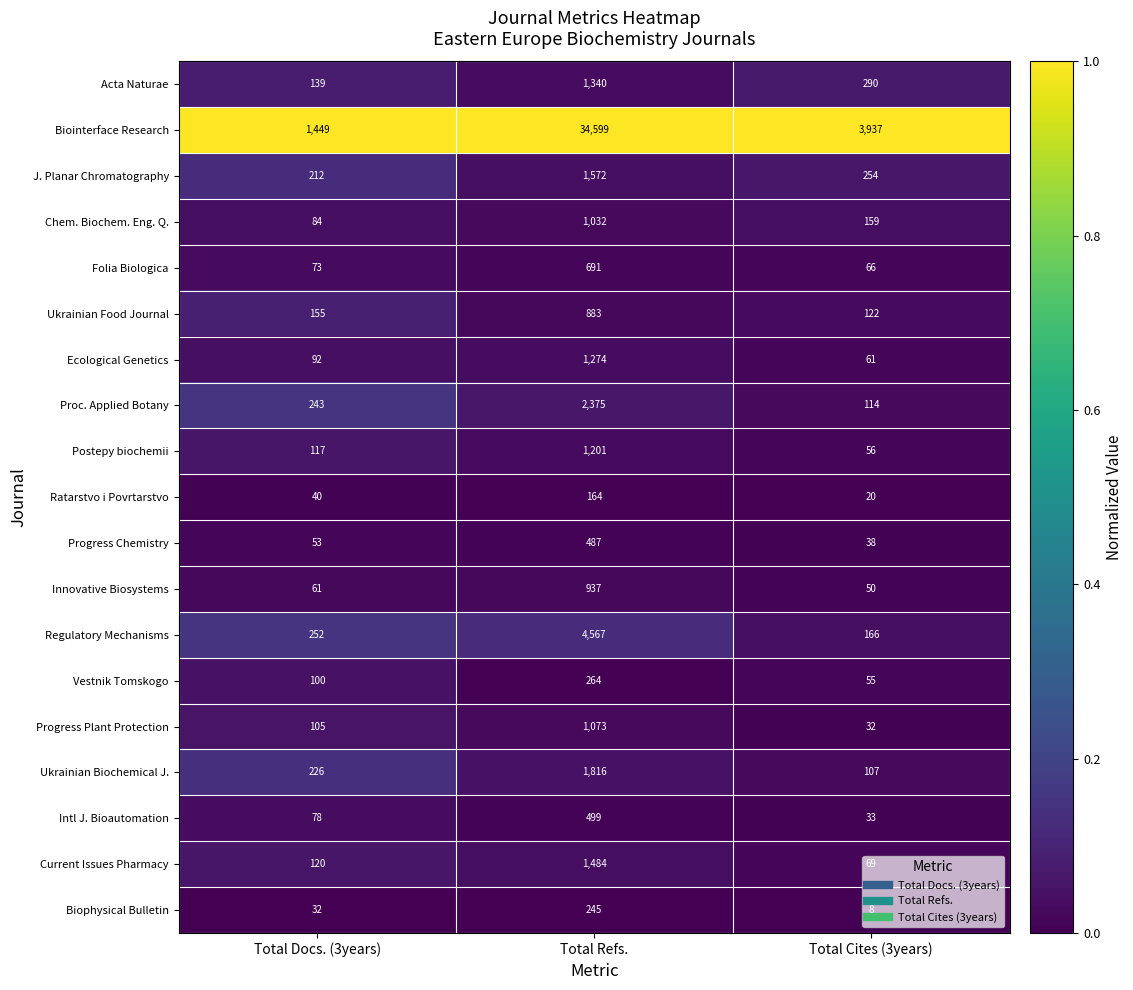

True or false: Progress Plant Protection has a value of 28 at Total Docs. (3years).

False